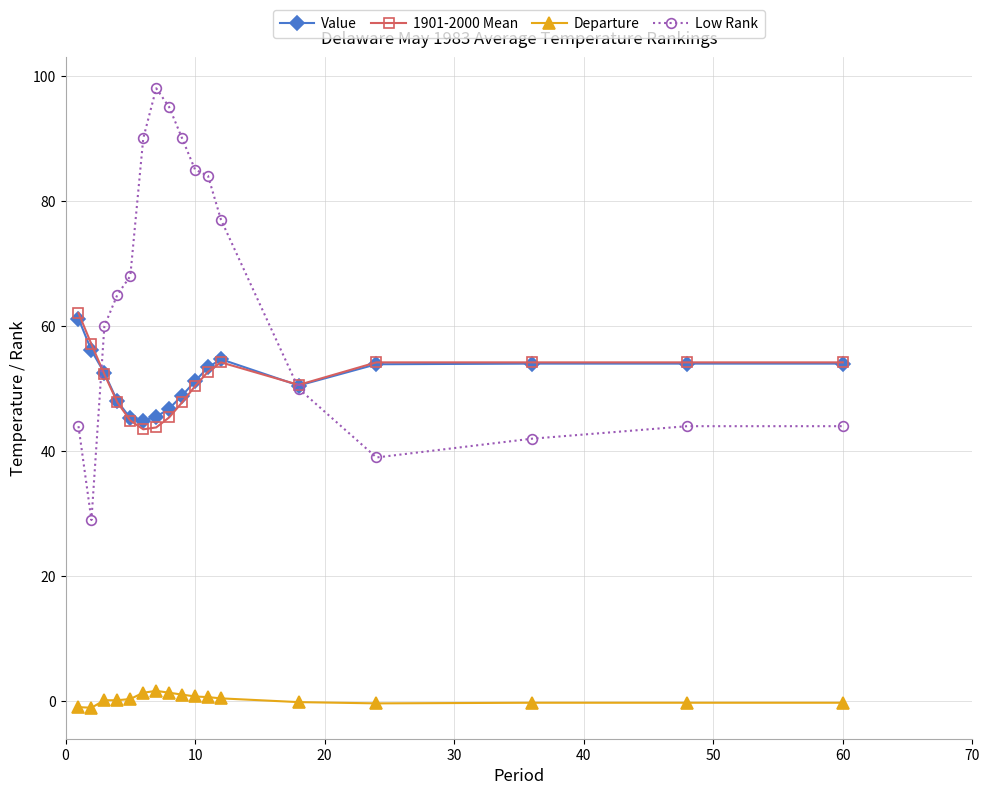

Which series has the largest range (max minus min)?

Low Rank